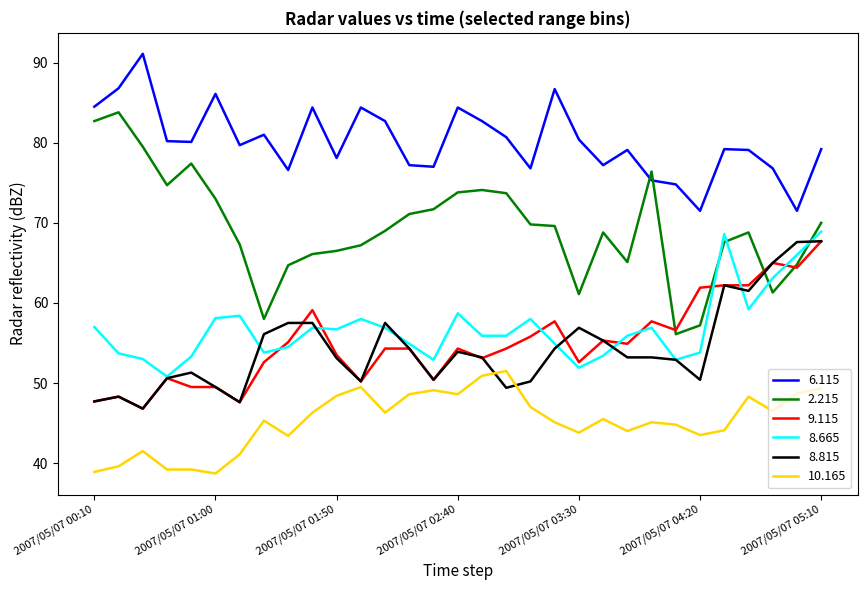

What are all the series names shown in the legend?

6.115, 2.215, 9.115, 8.665, 8.815, 10.165